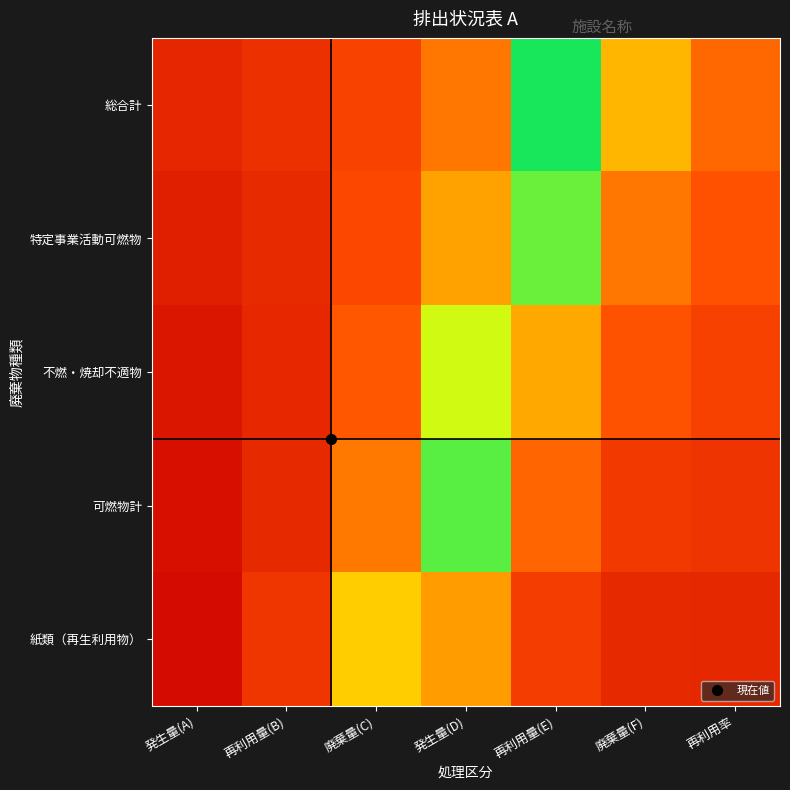

Between 発生量(A) and 発生量(D), which series saw the biggest shift?

可燃物計